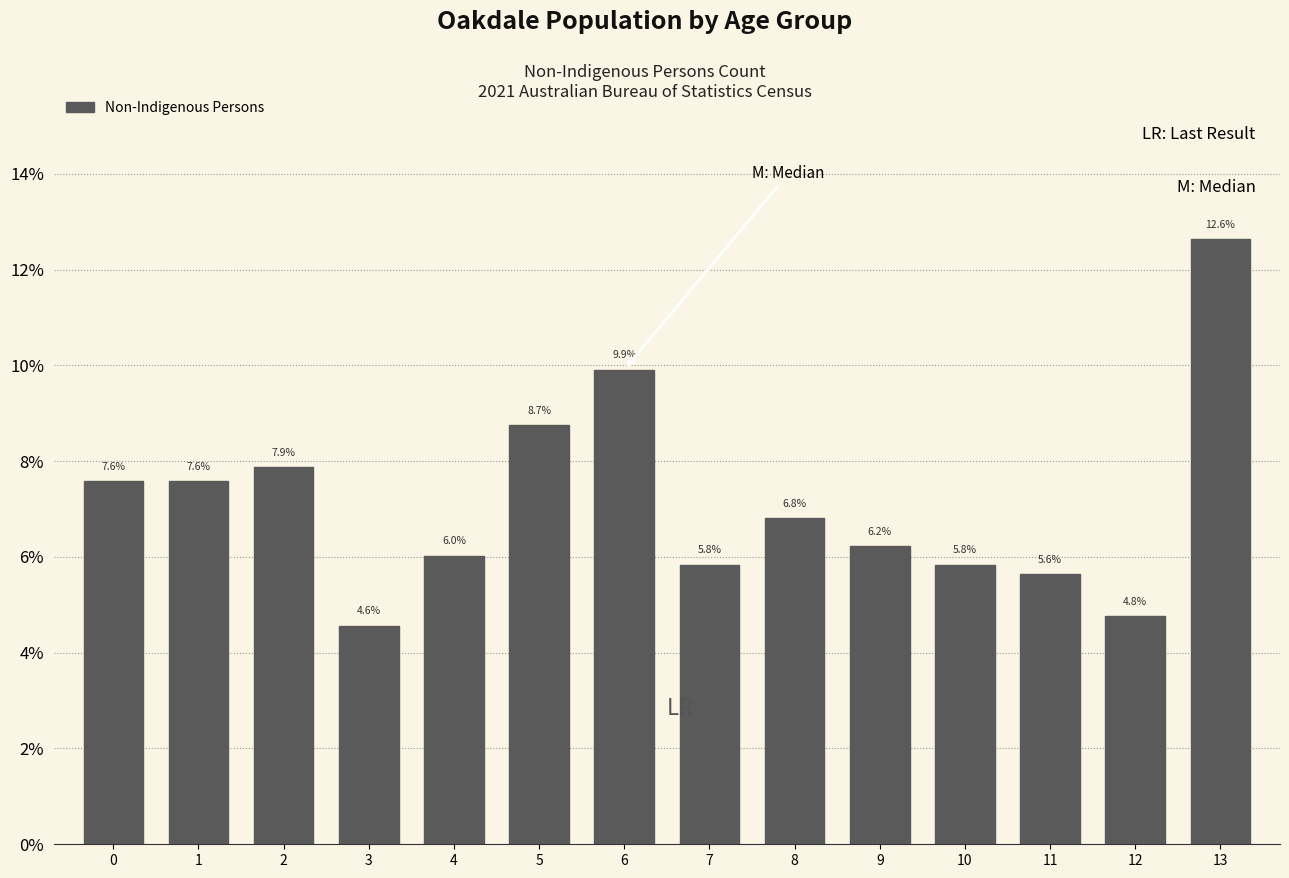

Are the bars horizontal?

No